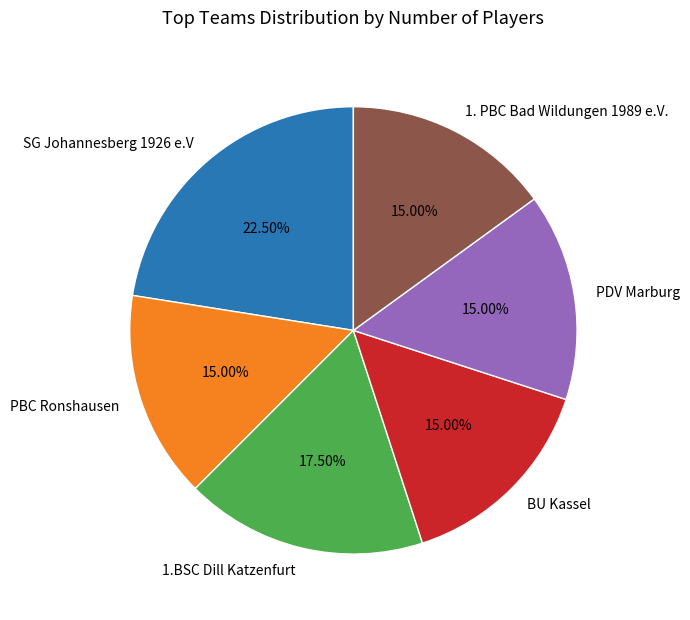

How many slices are in this pie chart?

6